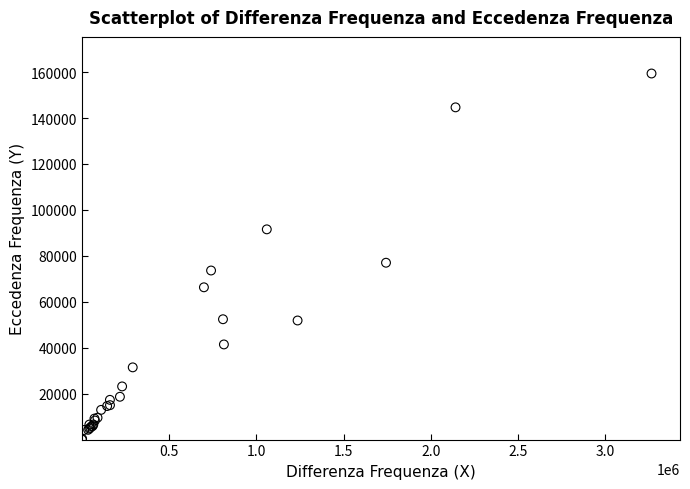

What Y value in the scatter plot is closest to 79708?

77014